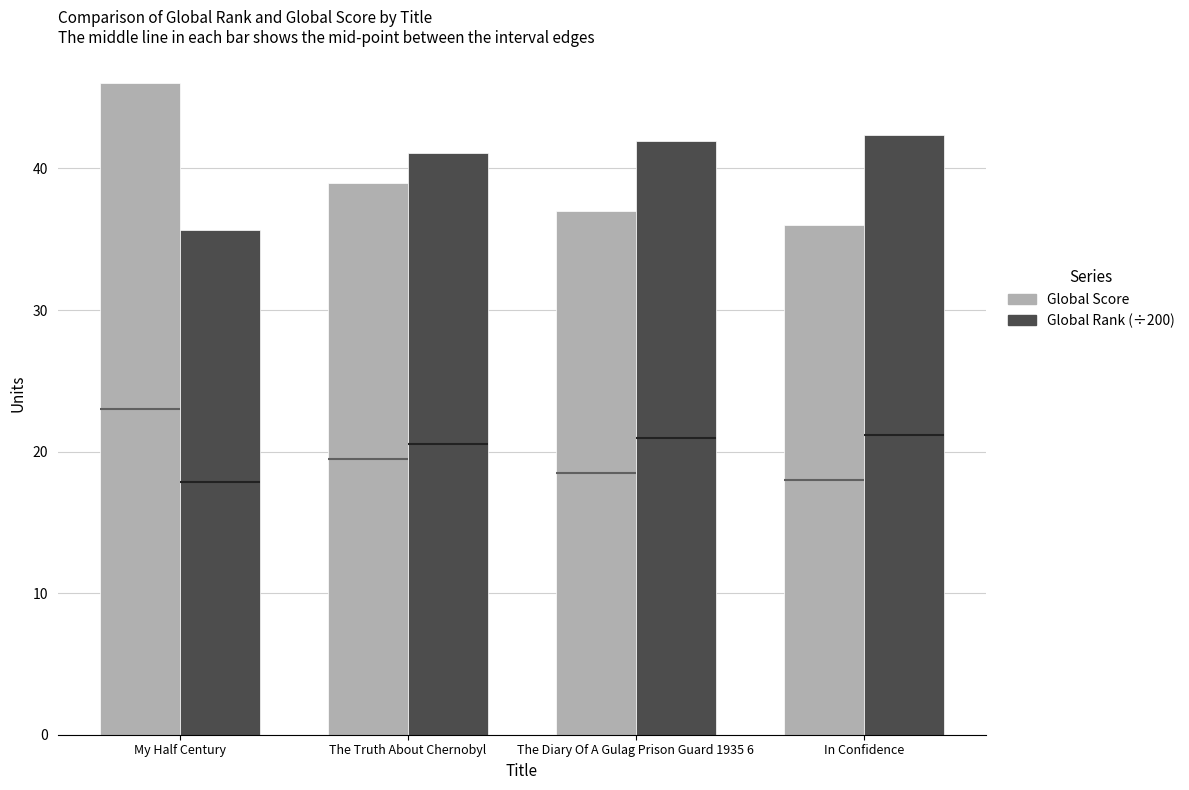

What is the label of the 2nd bar from the left?

The Truth About Chernobyl